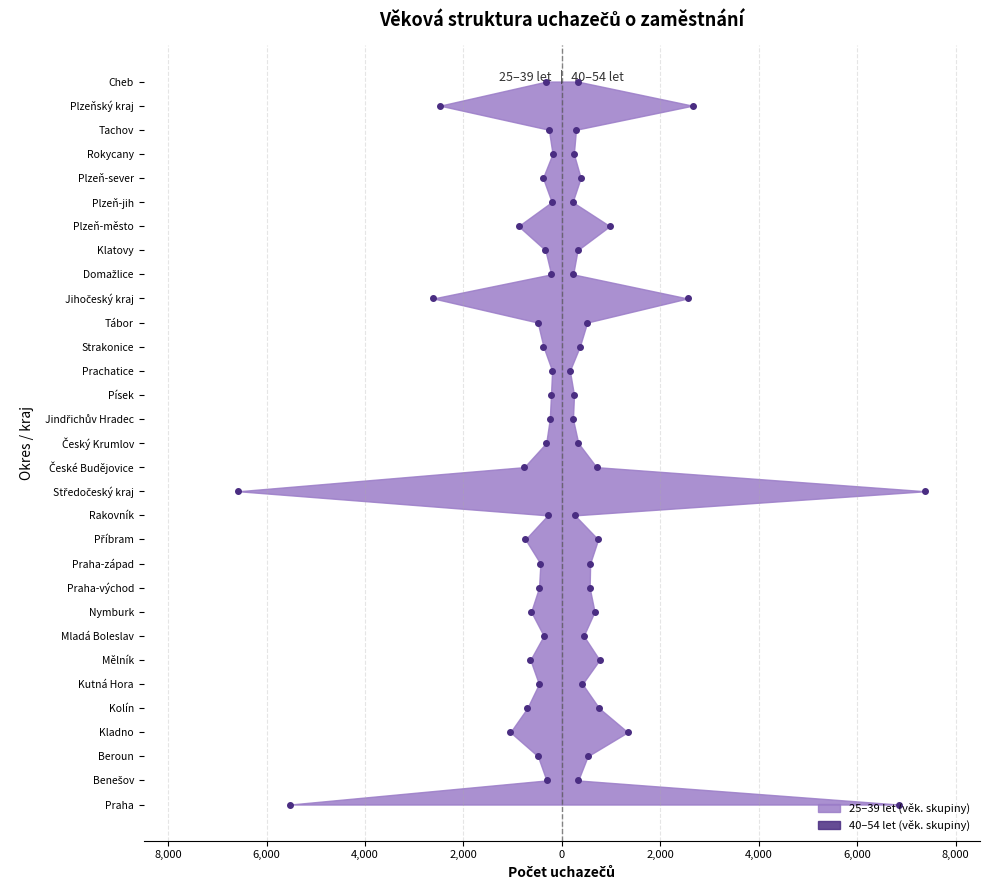

How many lines are shown in the chart?

2